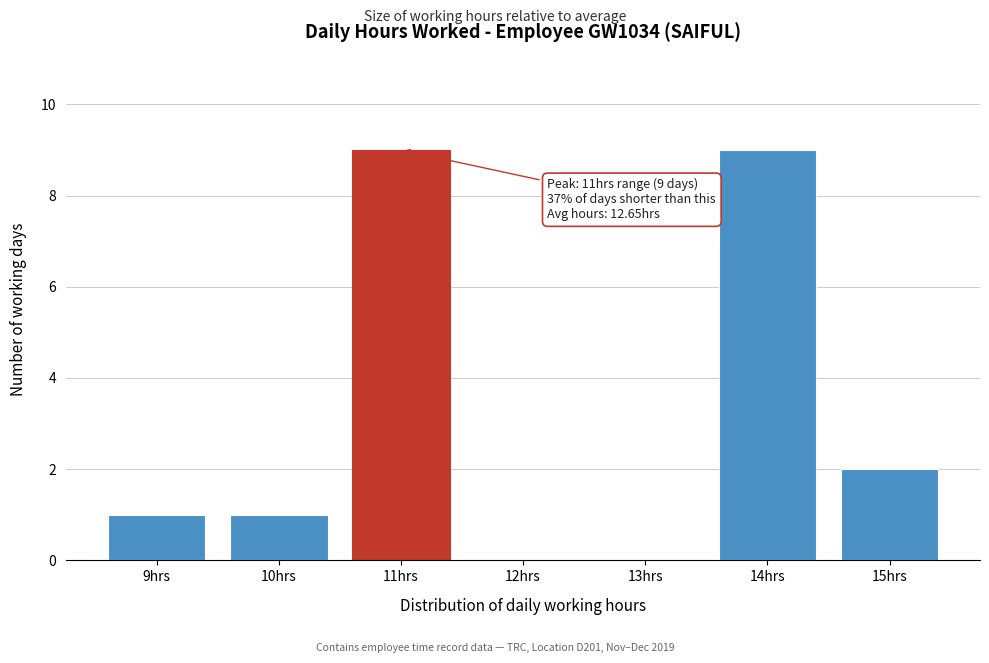

Reading left to right, what are all the values shown in this chart?

9hrs=1	10hrs=1	11hrs=9	12hrs=0	13hrs=0	14hrs=9	15hrs=2